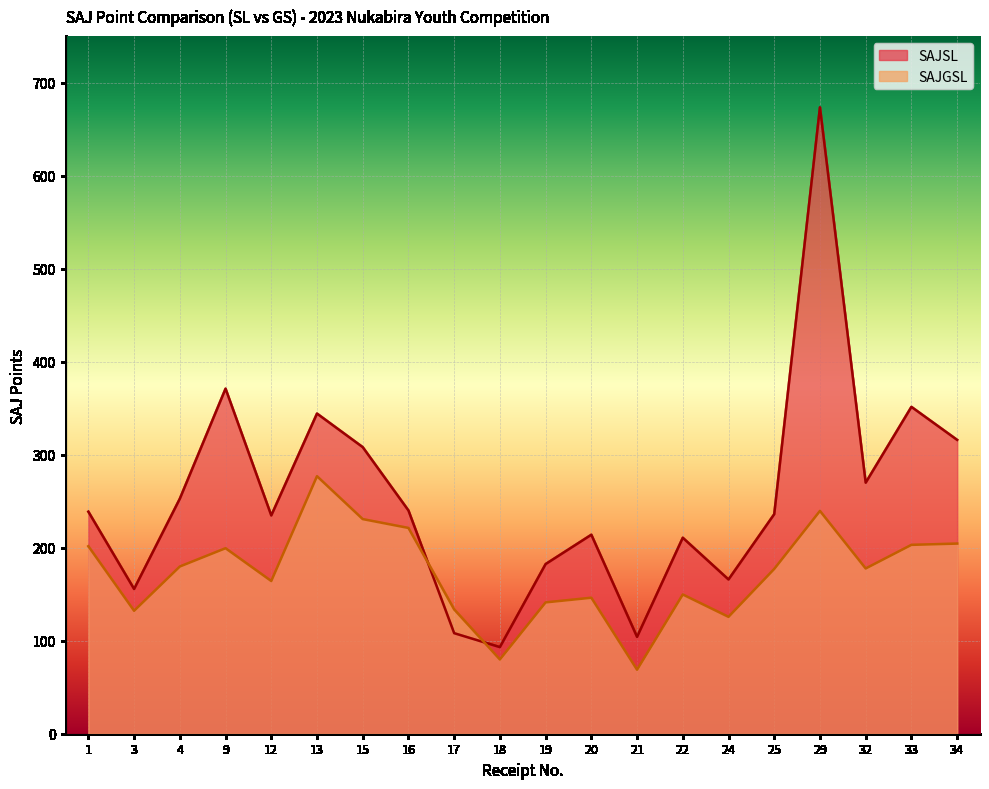

In SAJSL, how many points are lower than both neighbors (excluding endpoints)?

6